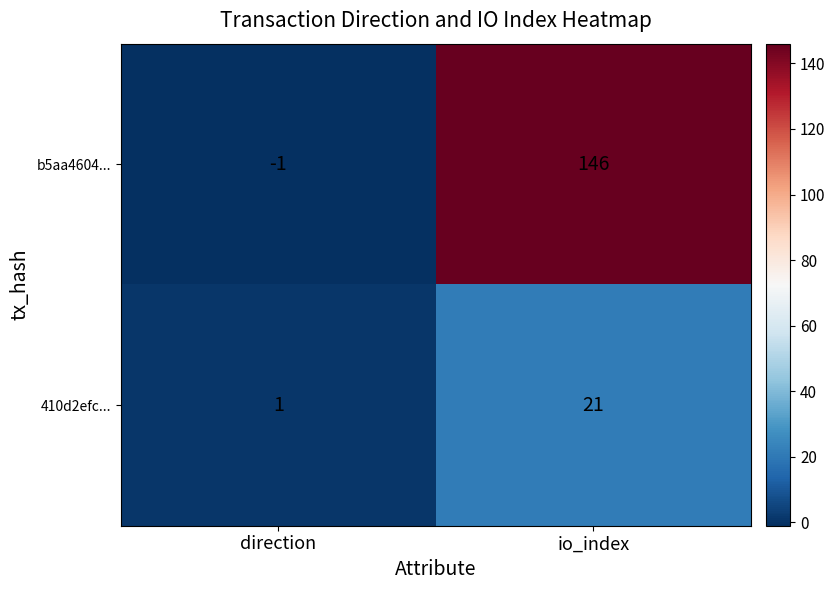

Reading left to right, list all the values displayed in this chart.

b5aa4604...: direction=-1	io_index=146
410d2efc...: direction=1	io_index=21